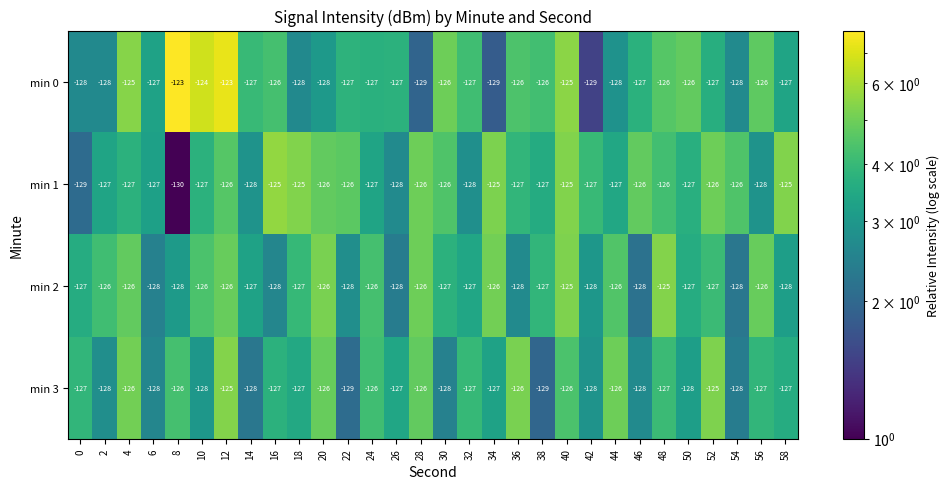

What is the approximate value of min 0 at 36?

-126